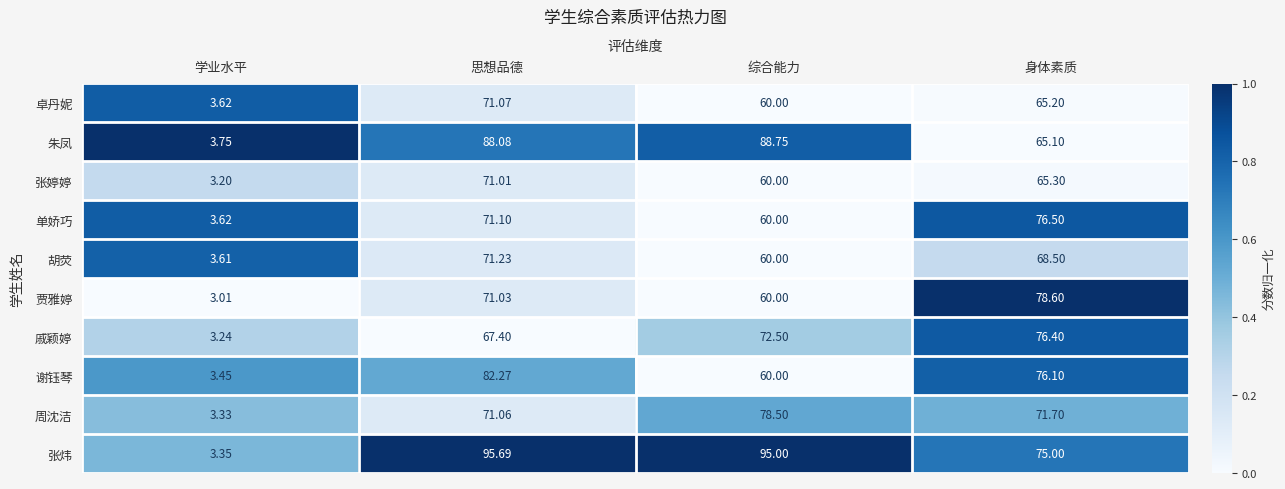

At which category is the sum across all series the highest?

思想品德